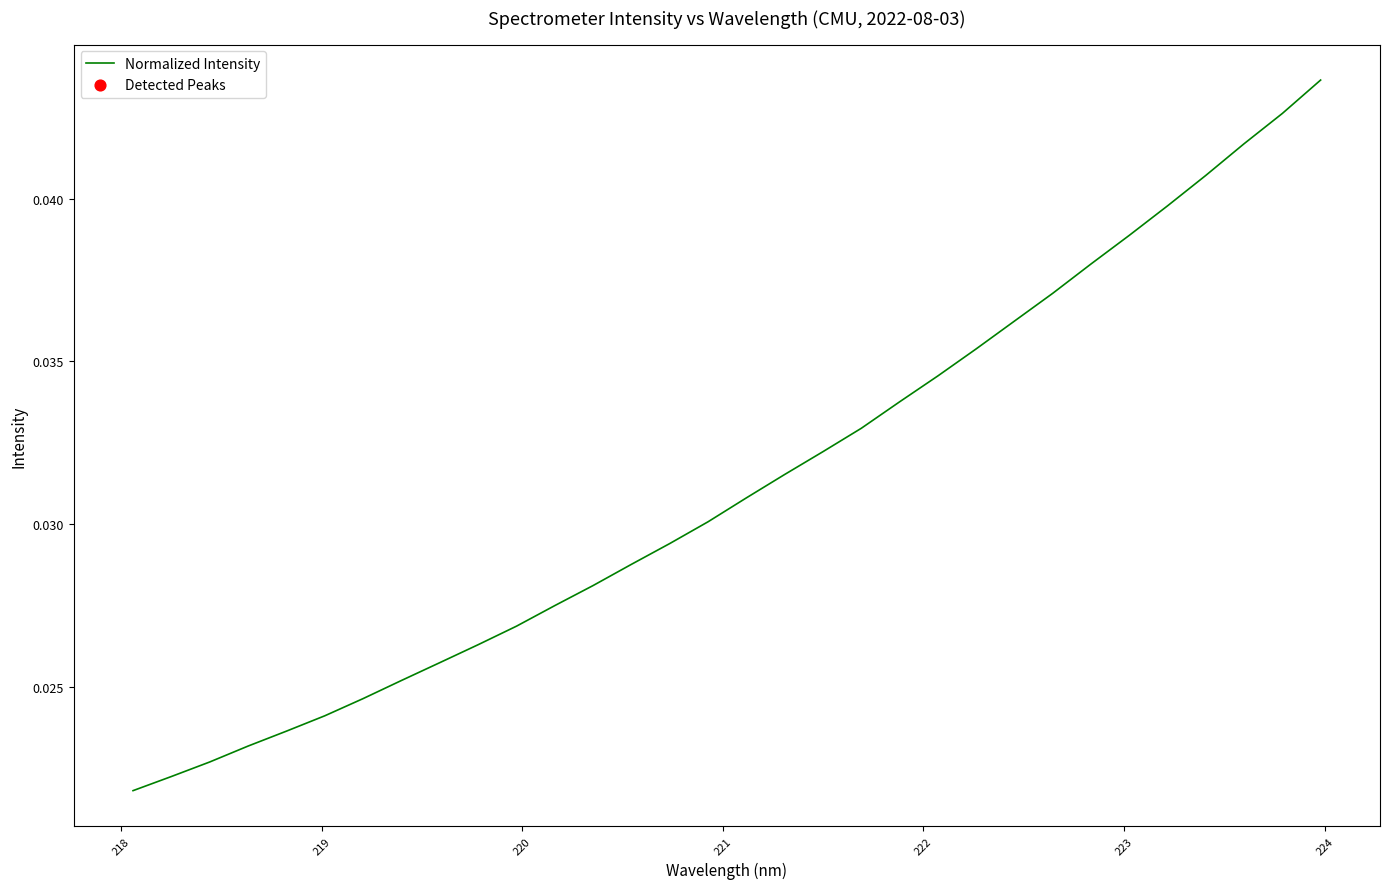

Does the chart display data point markers on the line(s)?

No